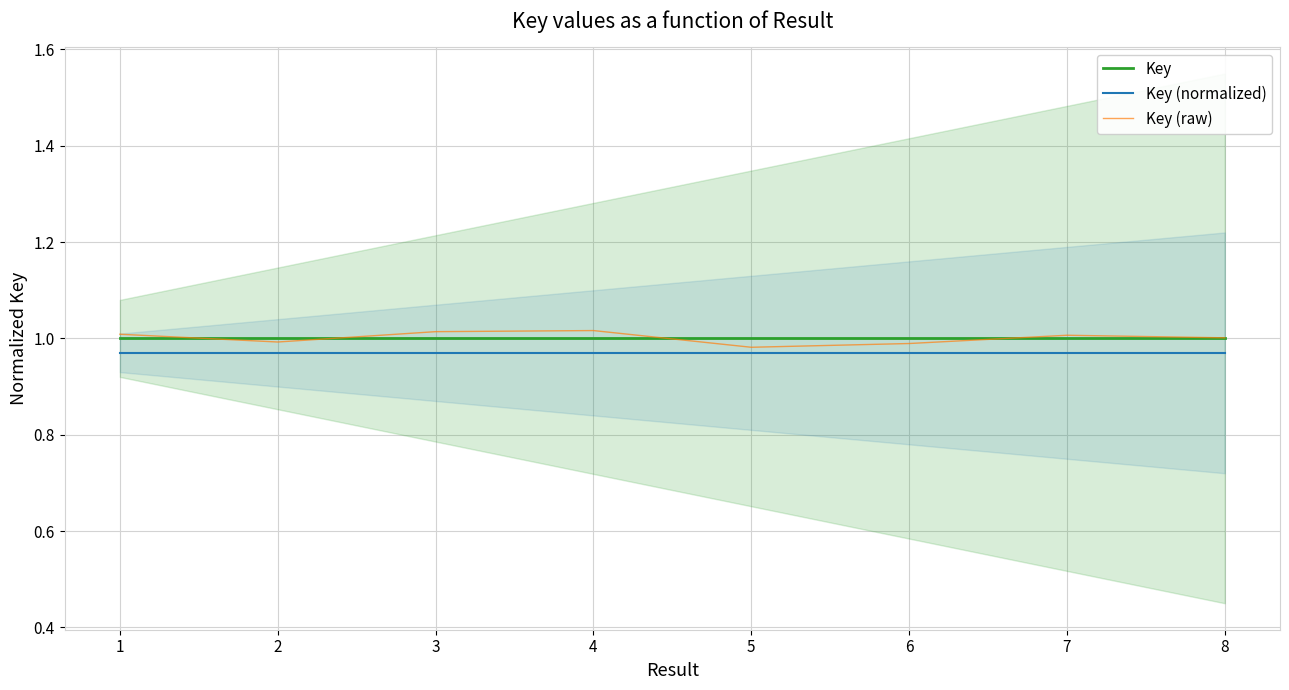

How many data points does each series have?

8